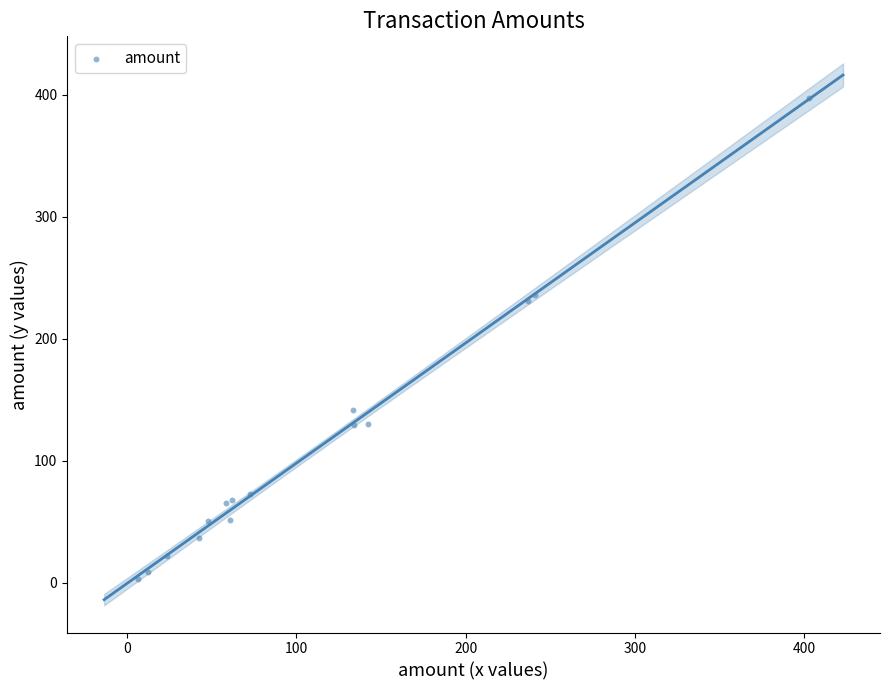

What Y value in the scatter plot is closest to 199?

231.2